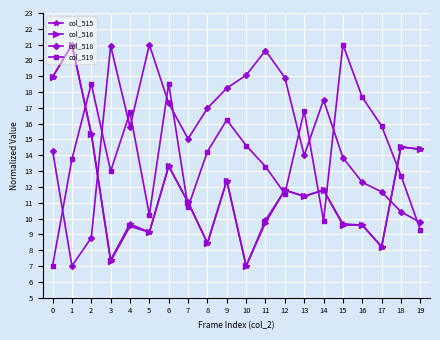

What is the spread (max minus min) of values at 8?

8.5